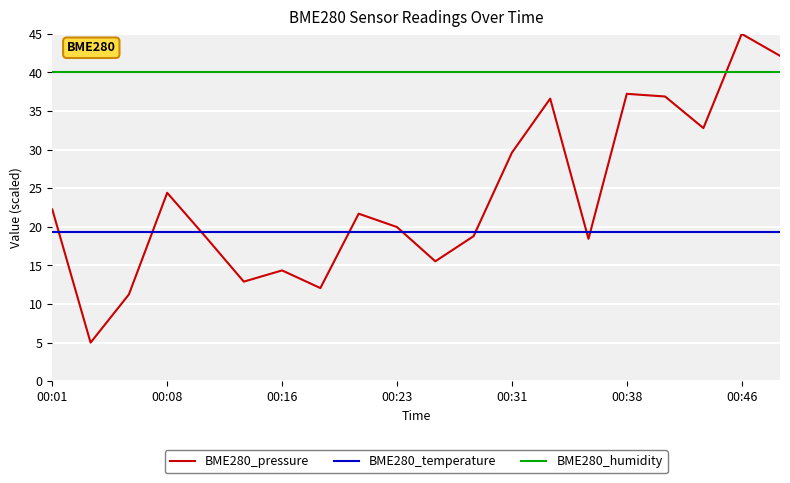

True or false: BME280_humidity and BME280_pressure cross at least once.

True